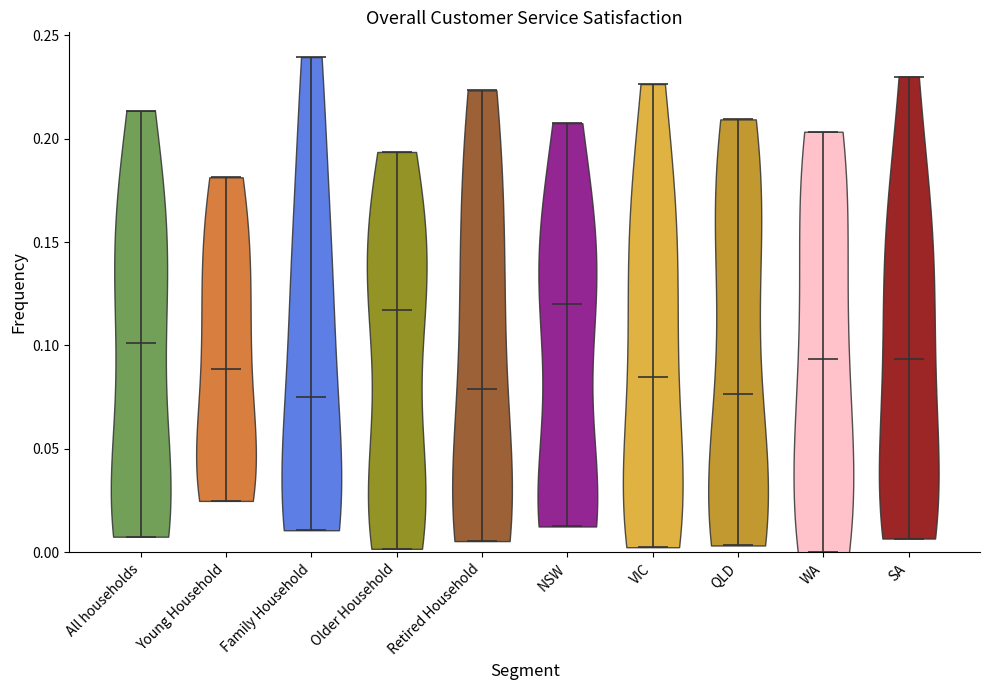

What is the lowest point the violin for Older Household reaches on the y-axis? The values are not printed on the chart, so give them approximately, as read against the axis.

0.000